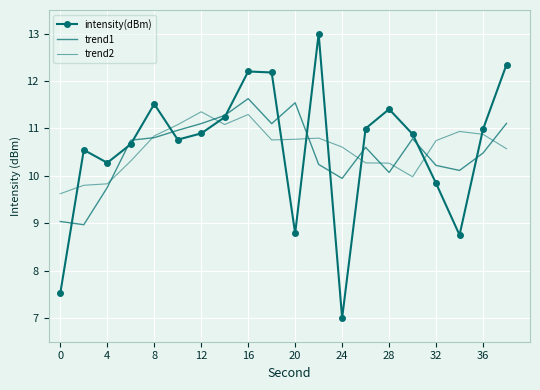

How many lines are shown in the chart?

3